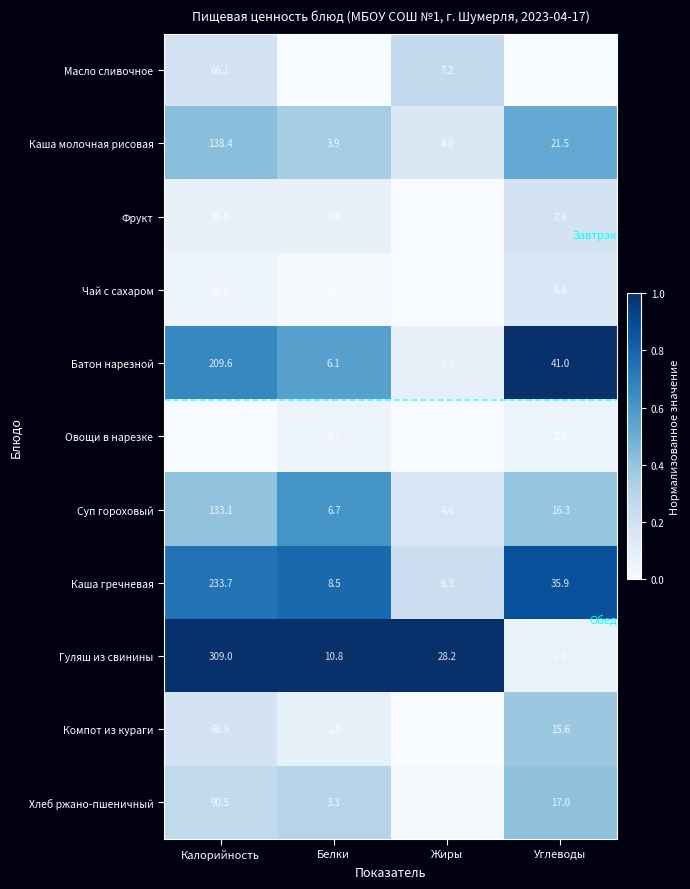

Which category has the highest value across all series?

Калорийность